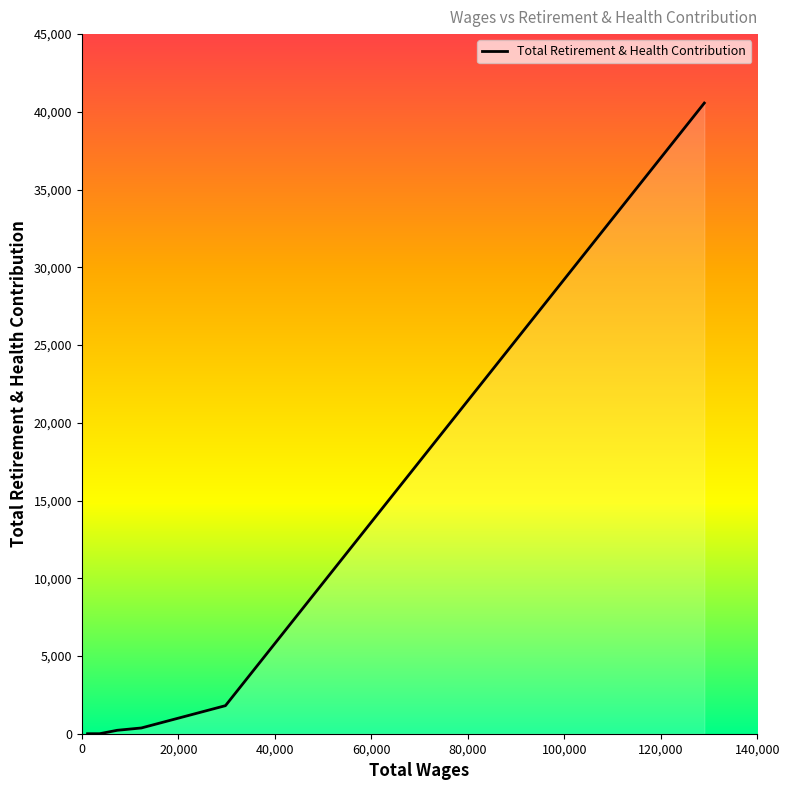

What is the average value?

6137